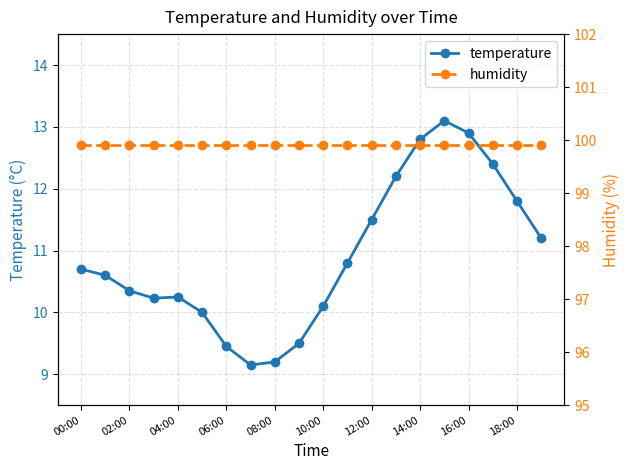

What is the highest value of the temperature series?

13.1